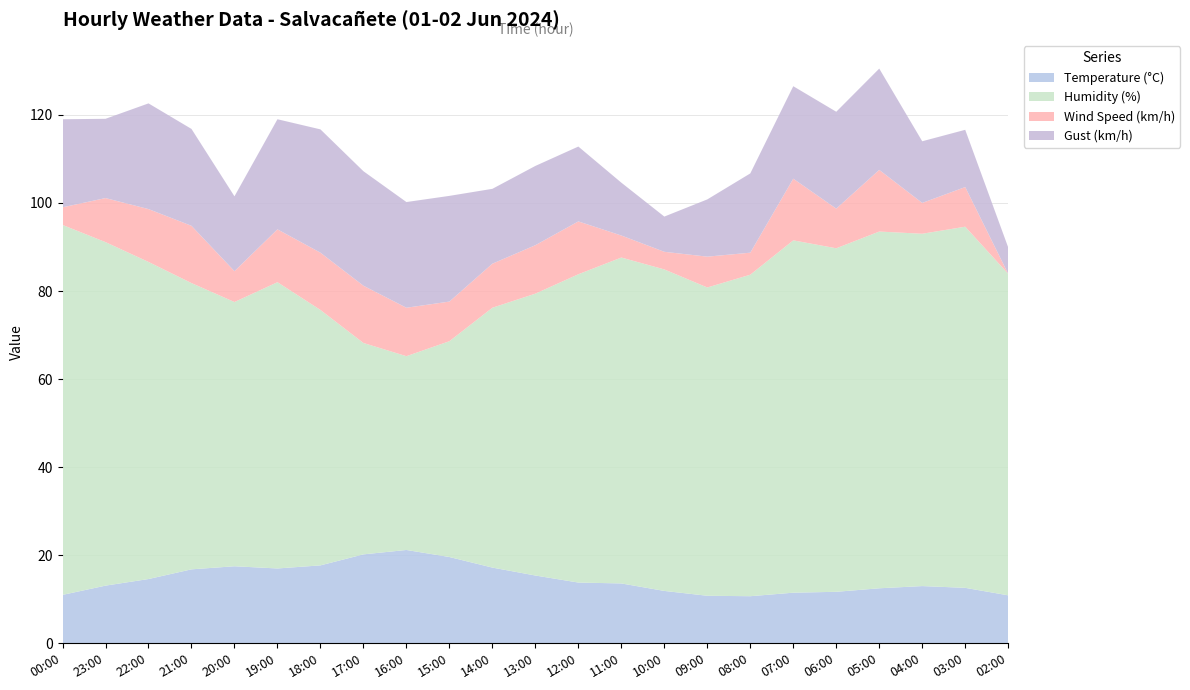

Reading right to left, list all the values displayed in this chart.

Temperature (°C): 10.9	12.6	13.0	12.5	11.7	11.5	10.7	10.8	11.9	13.6	13.8	15.4	17.2	19.6	21.2	20.2	17.7	17.0	17.5	16.8	14.6	13.1	11.0
Humidity (%): 73.0	82.0	80.0	81.0	78.0	80.0	73.0	70.0	73.0	74.0	70.0	64.0	59.0	49.0	44.0	48.0	58.0	65.0	60.0	65.0	72.0	78.0	84.0
Wind Speed (km/h): 0.0	9.0	7.0	14.0	9.0	14.0	5.0	7.0	4.0	5.0	12.0	11.0	10.0	9.0	11.0	13.0	13.0	12.0	7.0	13.0	12.0	10.0	4.0
Gust (km/h): 6.0	13.0	14.0	23.0	22.0	21.0	18.0	13.0	8.0	12.0	17.0	18.0	17.0	24.0	24.0	26.0	28.0	25.0	17.0	22.0	24.0	18.0	20.0